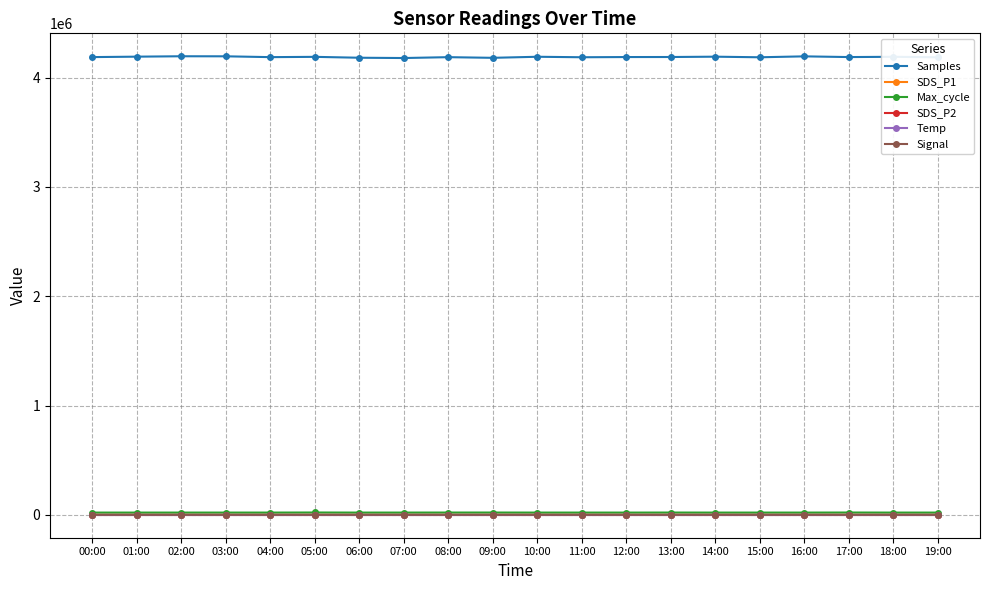

Which series has the largest total across all categories?

Samples